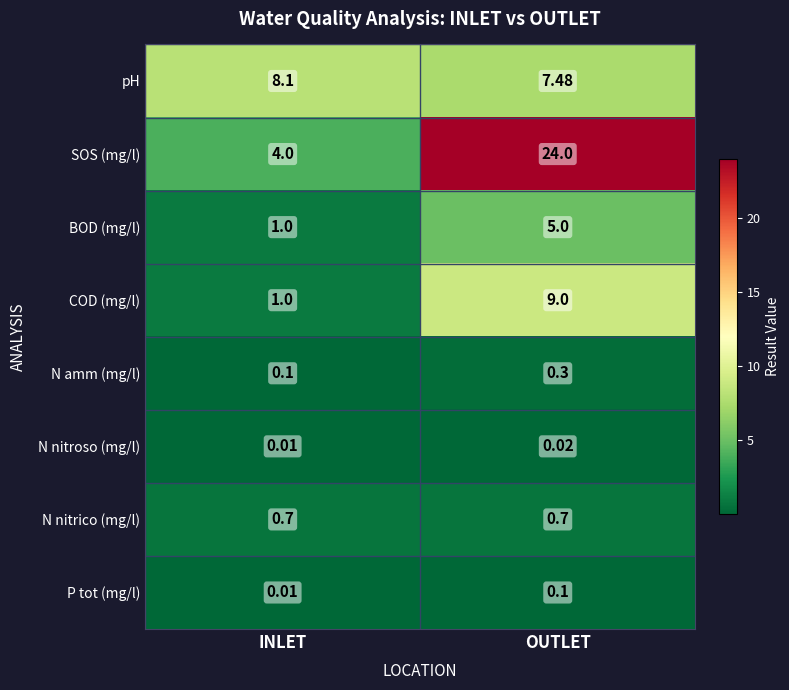

Rank the series at OUTLET from highest to lowest value.

SOS (mg/l), COD (mg/l), pH, BOD (mg/l), N nitrico (mg/l), N amm (mg/l), P tot (mg/l), N nitroso (mg/l)